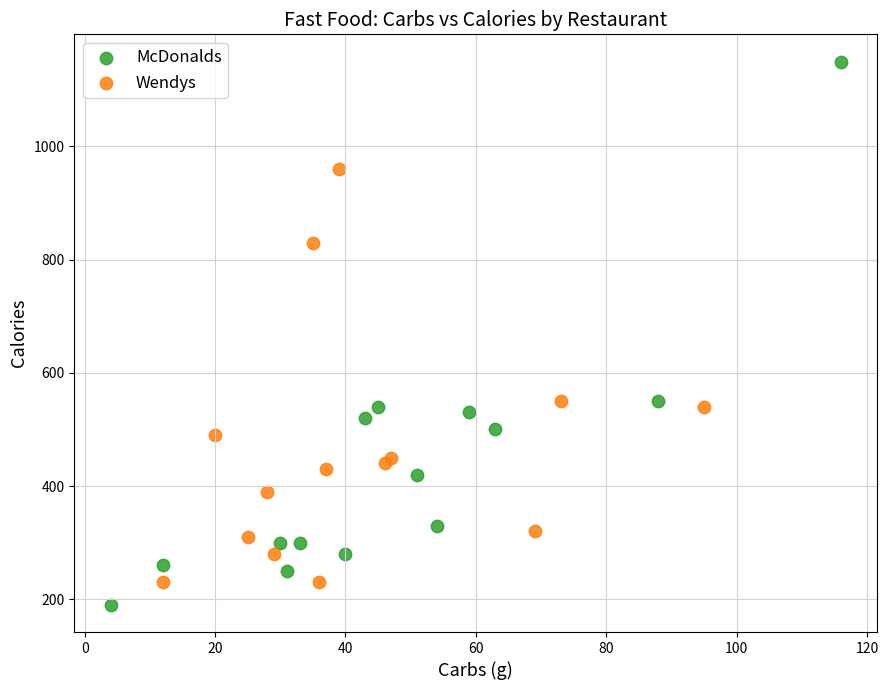

Which series has the largest Y range (max minus min)?

McDonalds